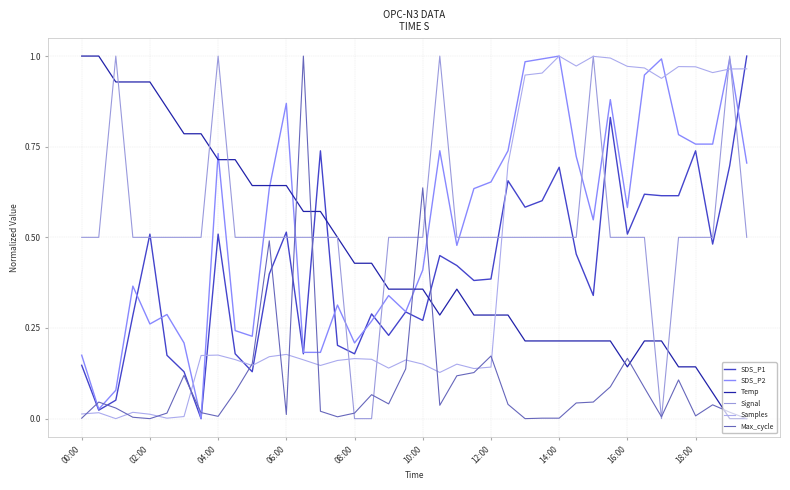

What is the greatest value displayed?

1.0